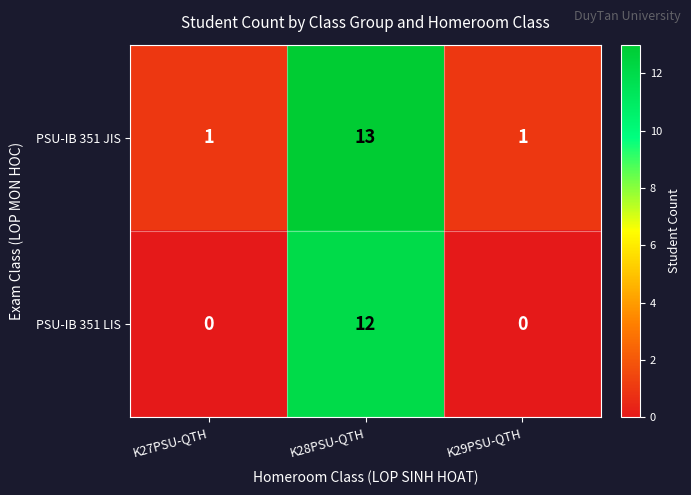

What is the greatest value displayed?

13